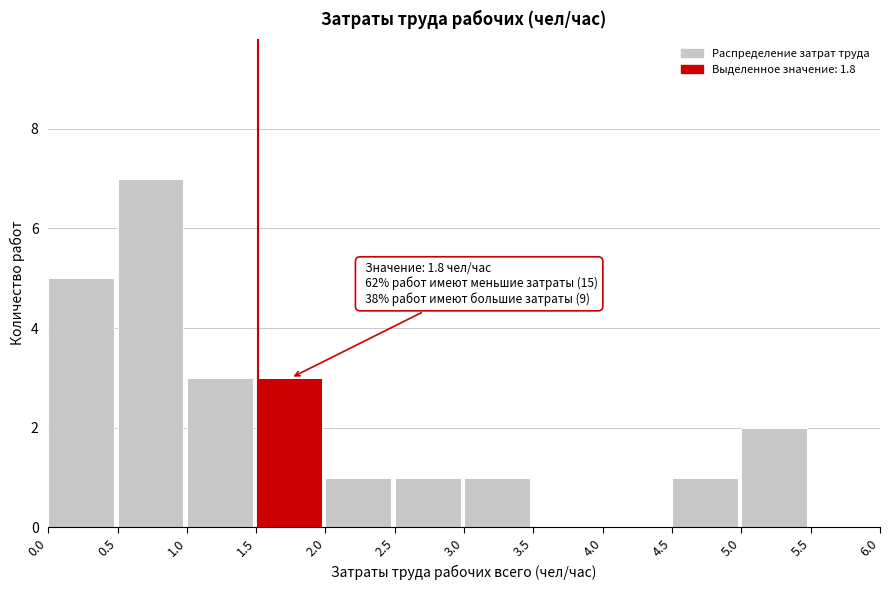

Over which range of the x-axis is the bar tallest?

0.5 to 1.0